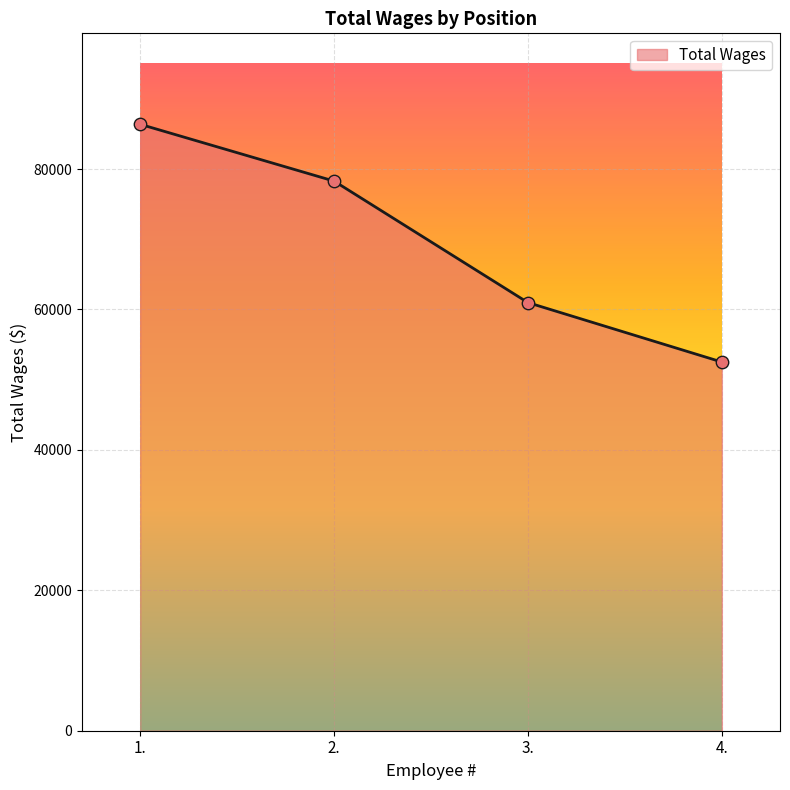

Which has a higher value, 3. or 2.?

2.